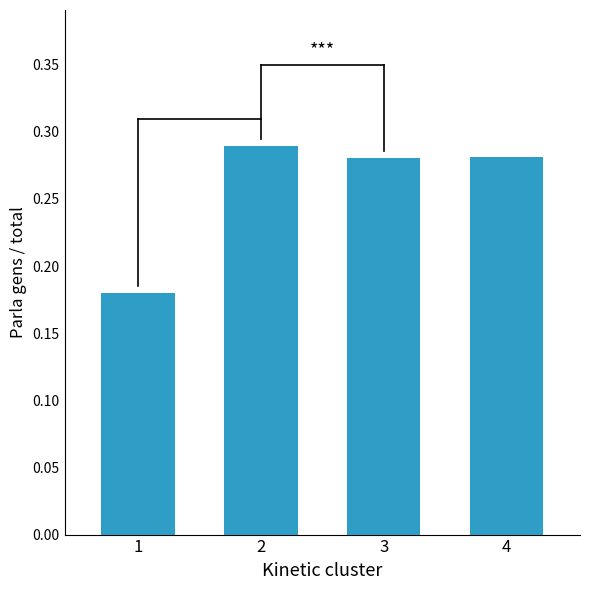

Which has a higher value, 3 or 1?

3